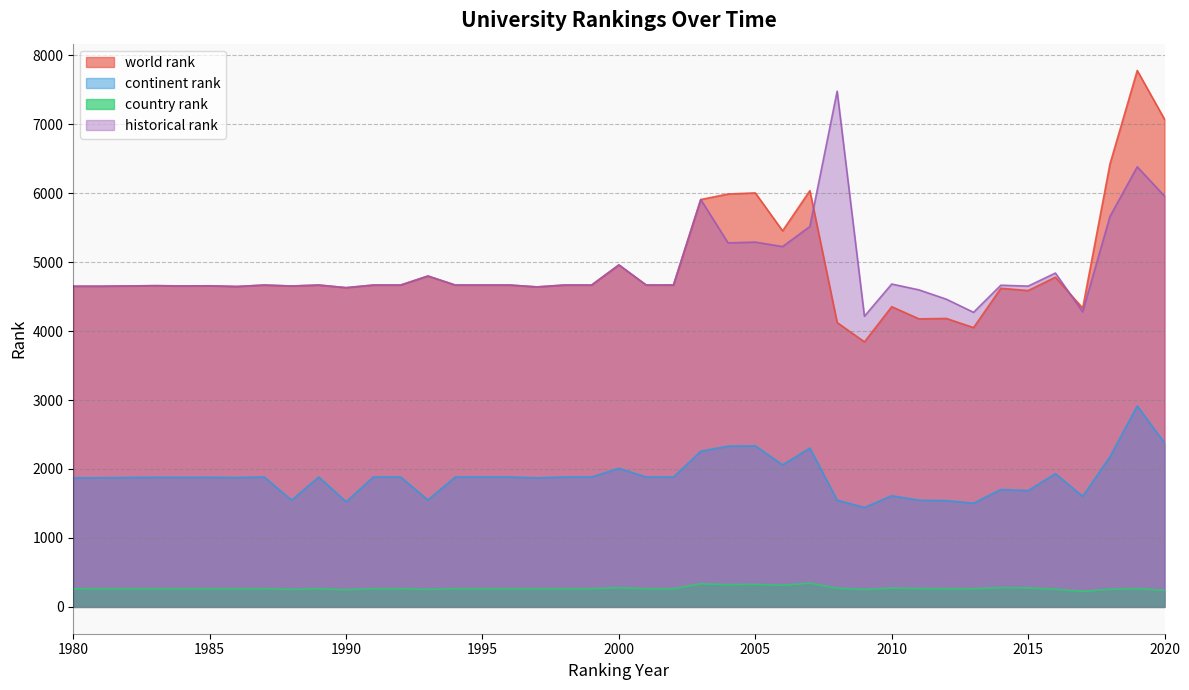

Is it true that continent rank equals 2336.5 at 2012?

False